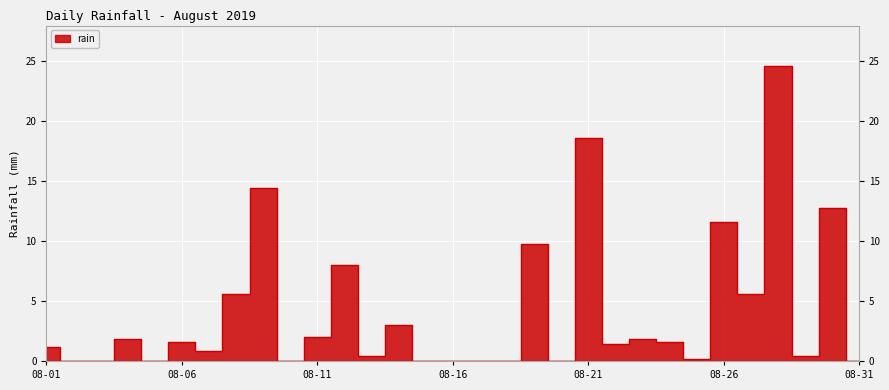

List the labels in order of value, smallest first.

2019-08-02, 2019-08-03, 2019-08-05, 2019-08-10, 2019-08-15, 2019-08-16, 2019-08-17, 2019-08-18, 2019-08-20, 2019-08-31, 2019-08-25, 2019-08-13, 2019-08-29, 2019-08-07, 2019-08-01, 2019-08-22, 2019-08-06, 2019-08-24, 2019-08-04, 2019-08-23, 2019-08-11, 2019-08-14, 2019-08-08, 2019-08-27, 2019-08-12, 2019-08-19, 2019-08-26, 2019-08-30, 2019-08-09, 2019-08-21, 2019-08-28